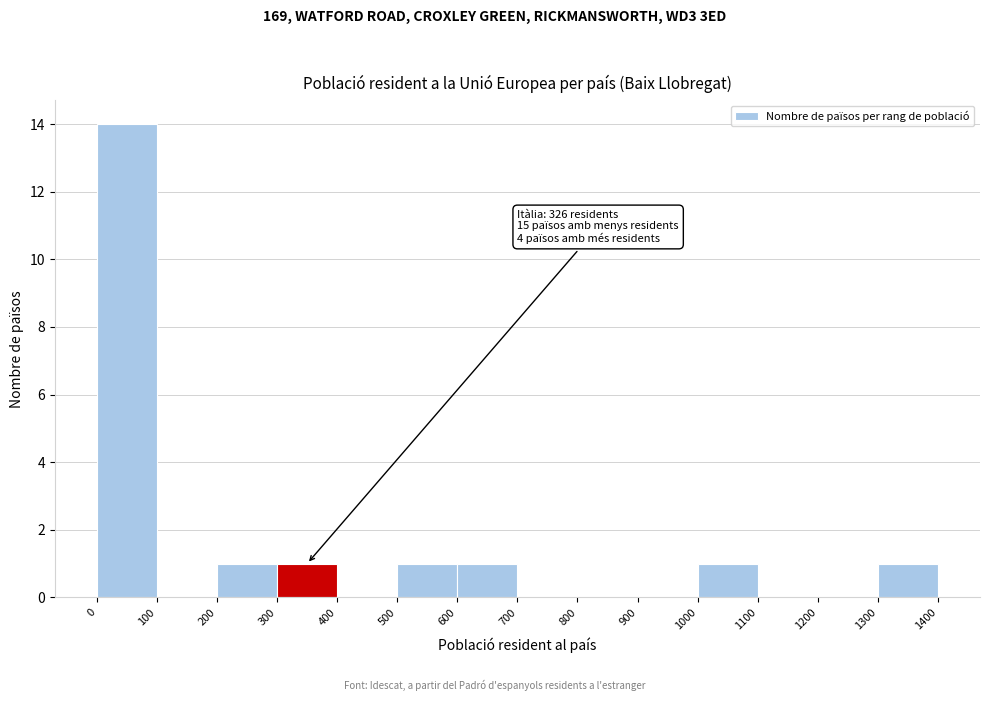

Over which range of the x-axis is the bar tallest?

0 to 100